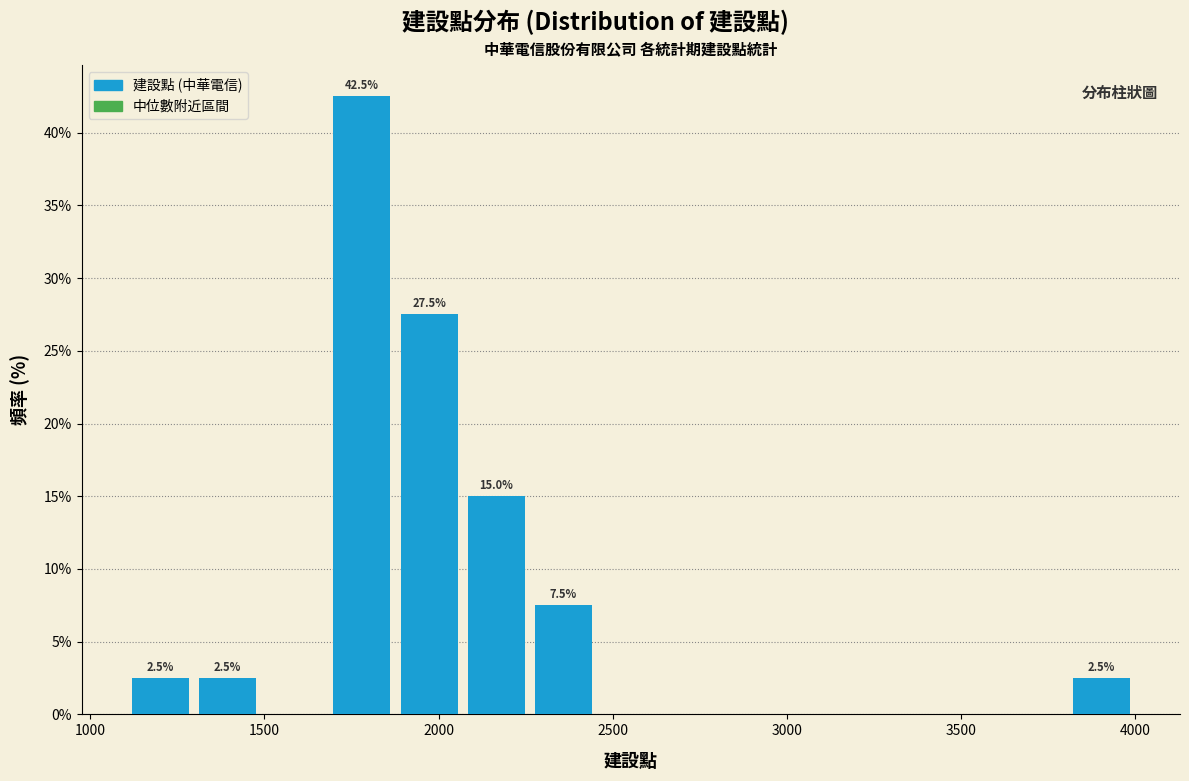

Read against the x-axis, roughly where is the centre of the tallest bar?

1800